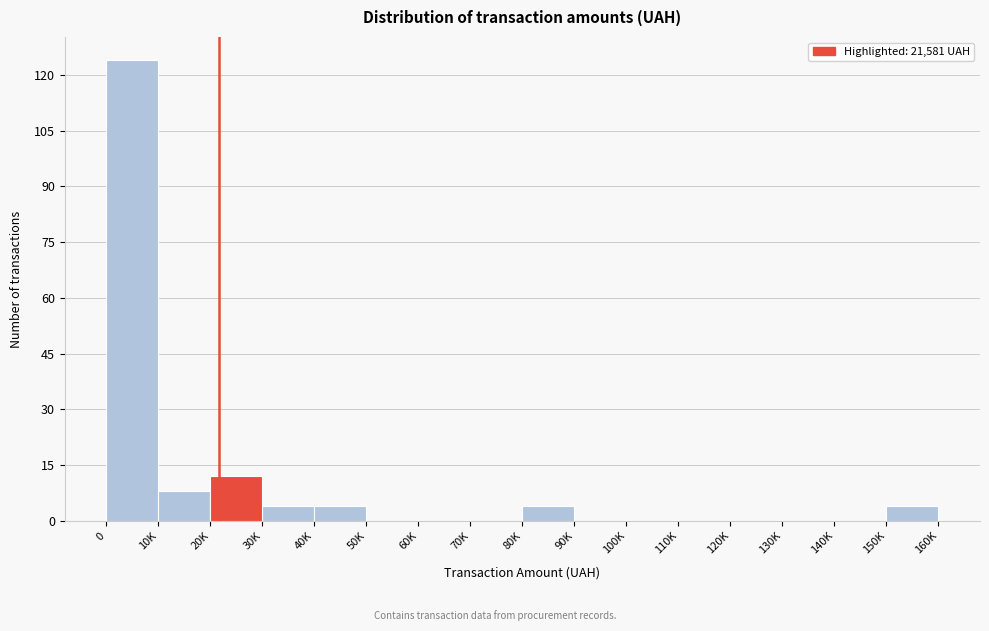

Reading left to right, list all the values displayed in this chart.

0=124	10K=8	20K=12	30K=4	40K=4	50K=0	60K=0	70K=0	80K=4	90K=0	100K=0	110K=0	120K=0	130K=0	140K=0	150K=4